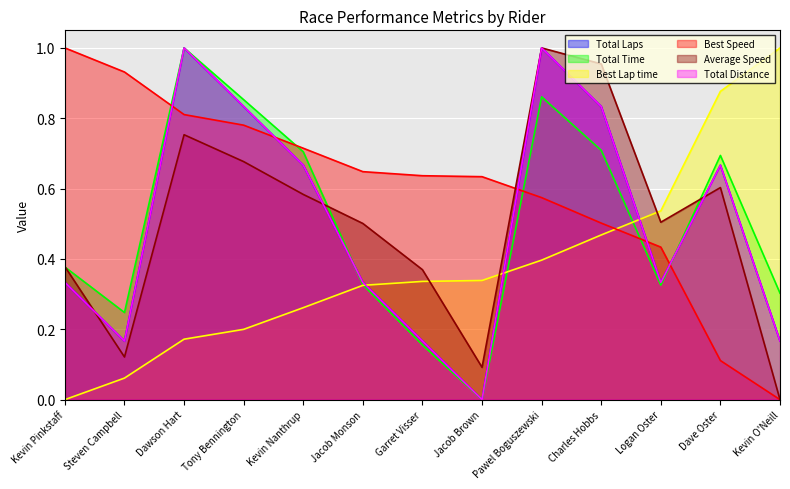

What are all the series names shown in the legend?

Total Laps, Total Time, Best Lap time, Best Speed, Average Speed, Total Distance